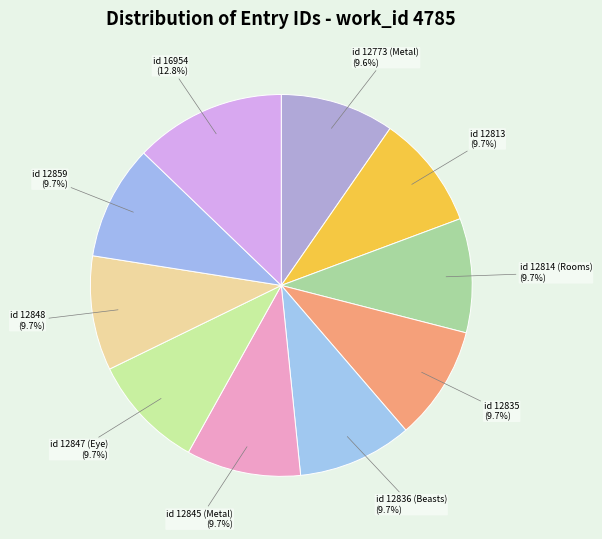

True or false: id 12848 accounts for 2% of the total.

False